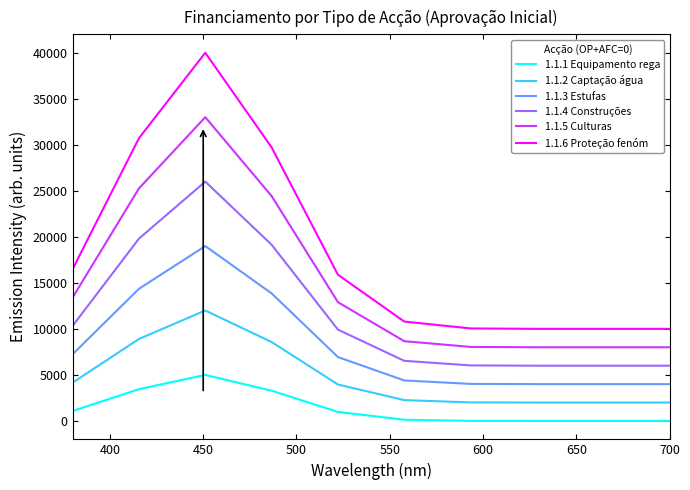

List the series in order of their overall mean, highest first.

1.1.6 Proteção fenóm, 1.1.5 Culturas, 1.1.4 Construções, 1.1.3 Estufas, 1.1.2 Captação água, 1.1.1 Equipamento rega